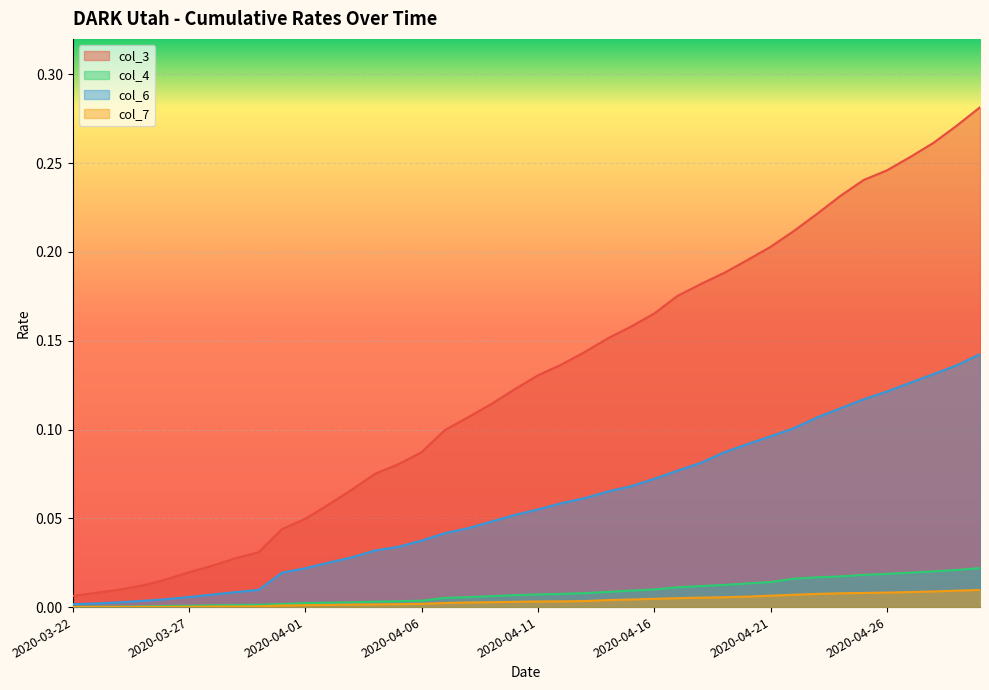

What are all the series names shown in the legend?

col_3, col_4, col_6, col_7